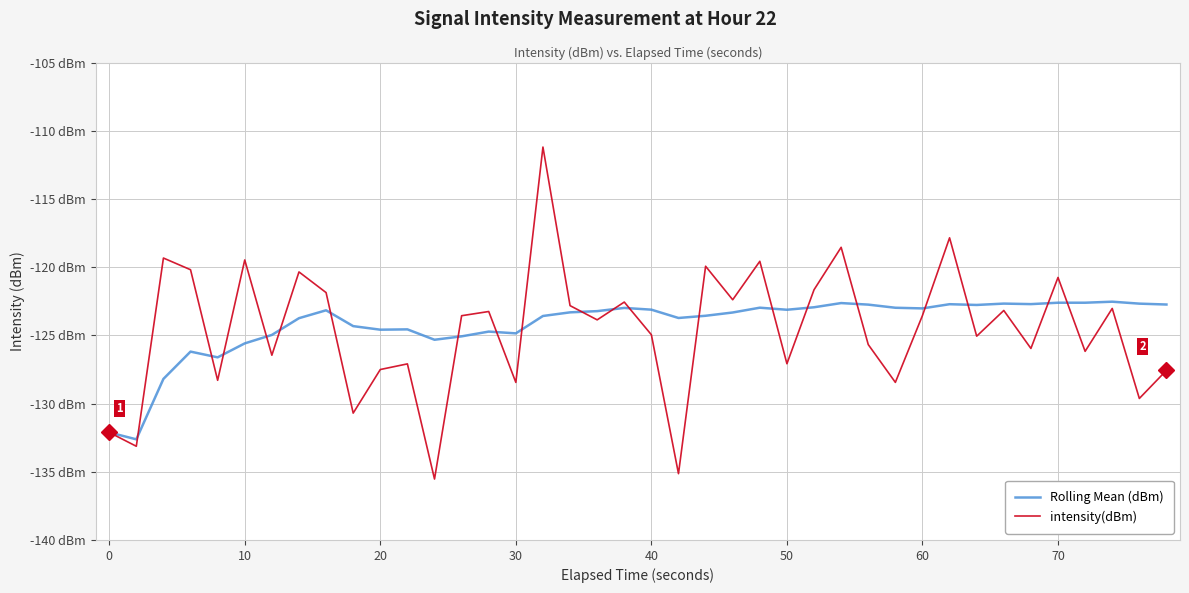

What is the value of the intensity(dBm) point at the 22nd from the left?

-135.1